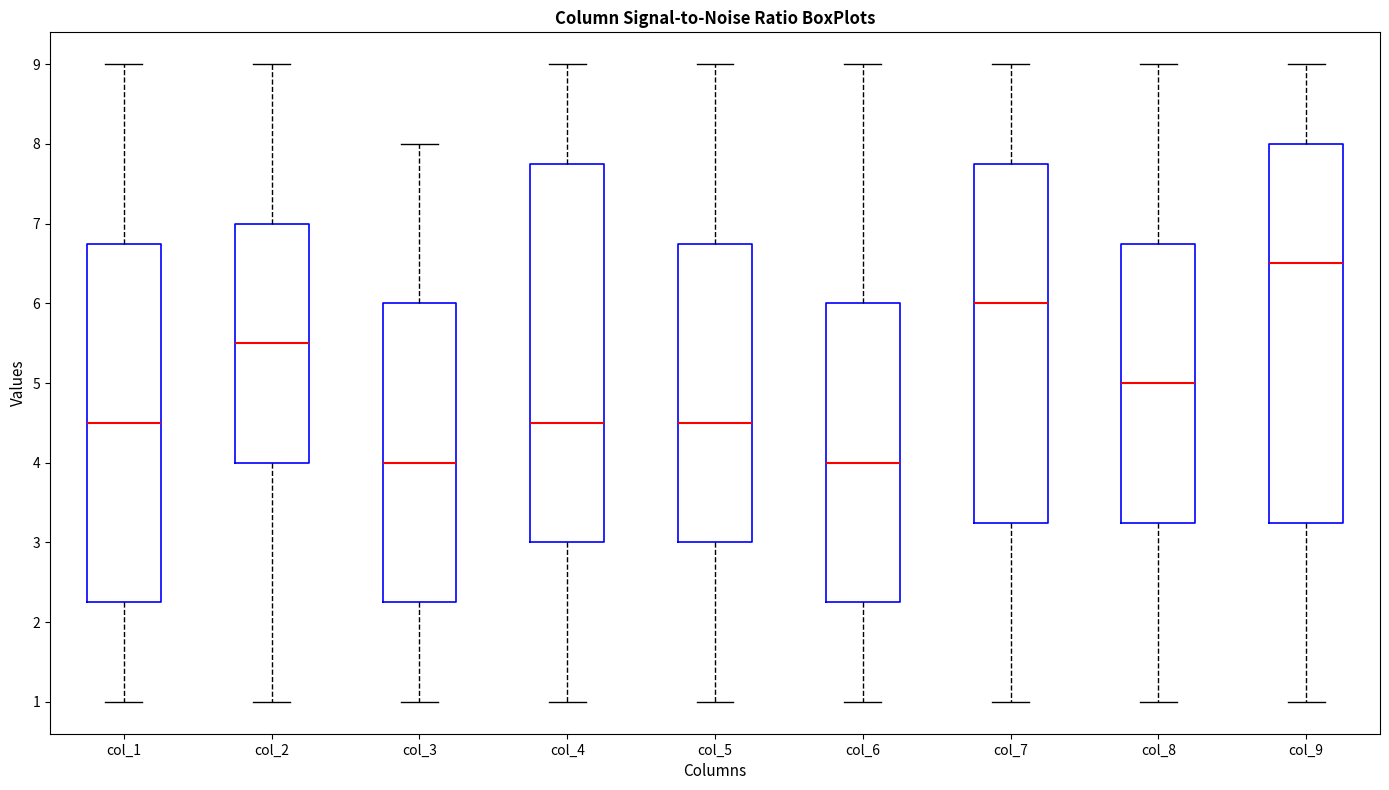

Where does the median line of the box for col_7 sit on the y-axis? The values are not printed on the chart, so give them approximately, as read against the axis.

6.0